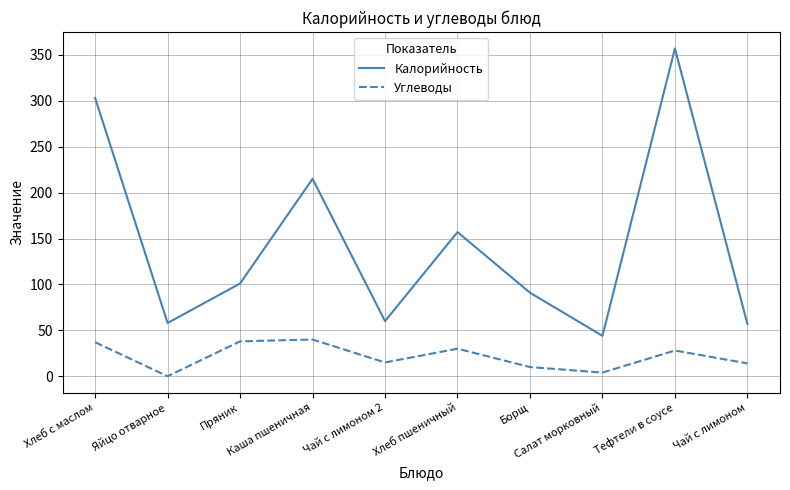

What is the maximum value shown in the chart?

357